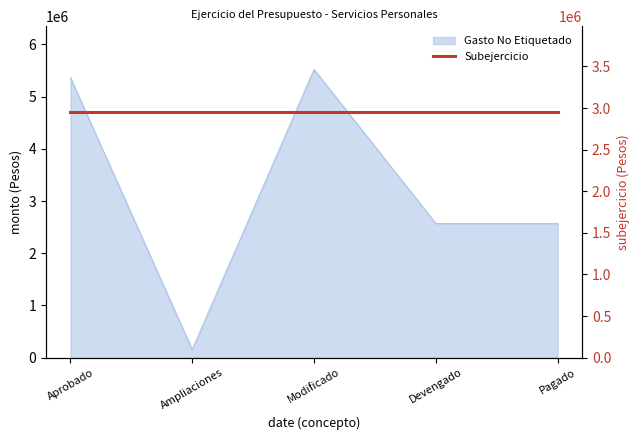

True or false: the data has more than 1 interior local peaks.

False